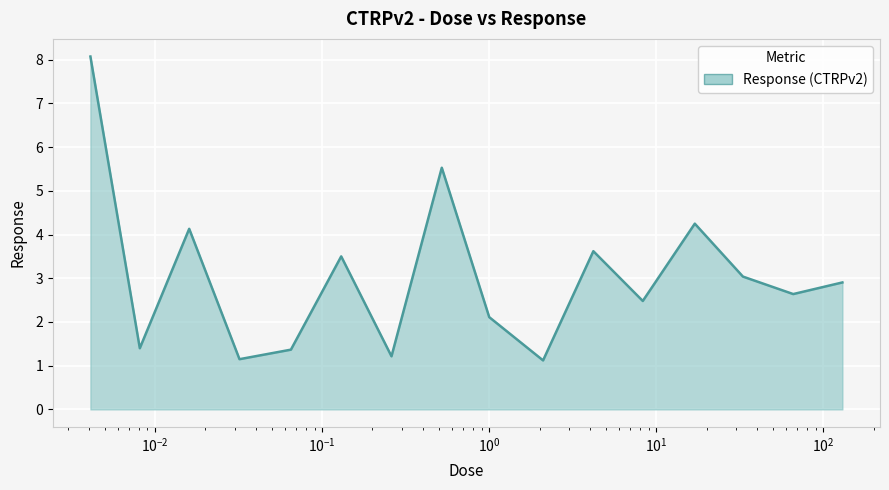

How many lines are shown in the chart?

1